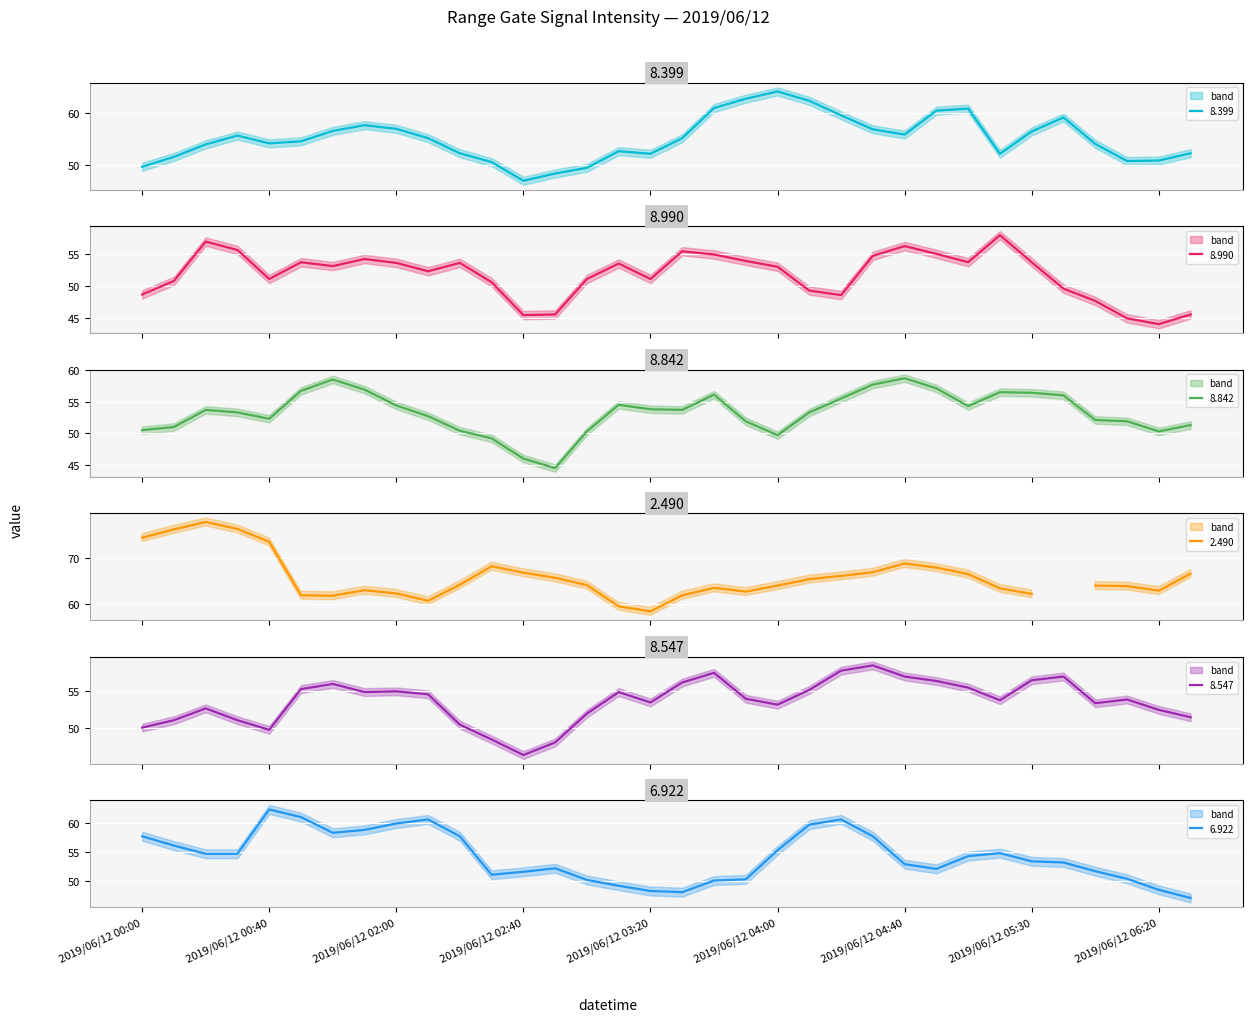

The   8.399 series shows 52.1 at 2019/06/12 03:20. True or false?

True